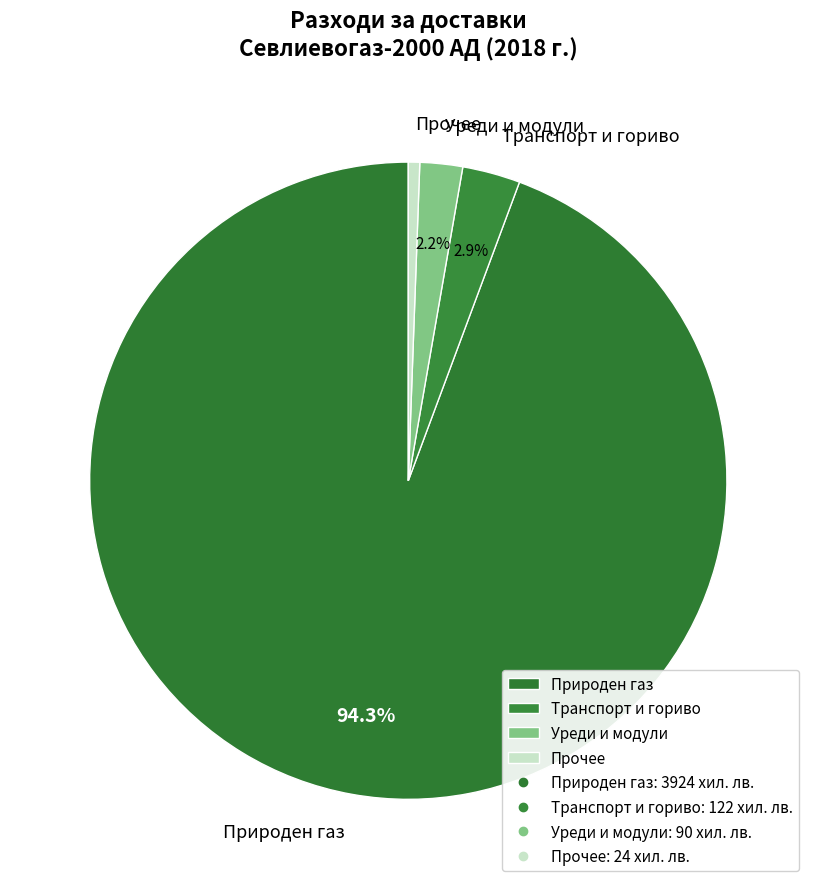

Which category has the biggest portion of the pie?

Природен газ